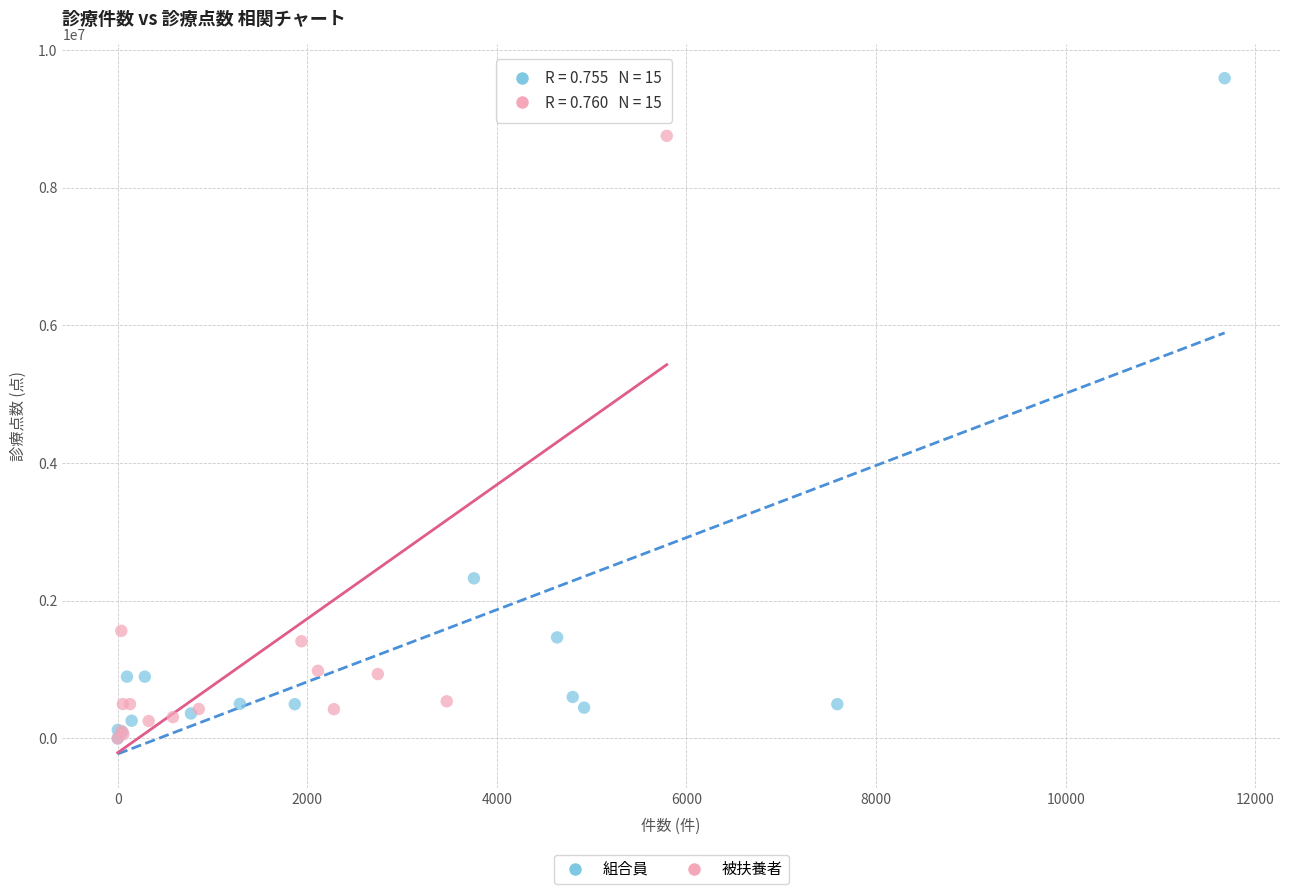

What are all the series names shown in the legend?

組合員, 被扶養者